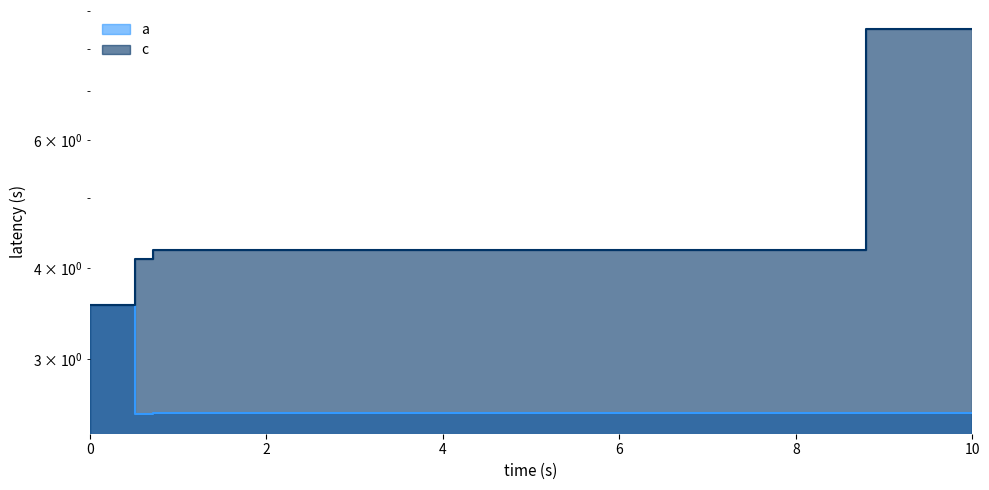

At which category does c reach its first local valley?

2